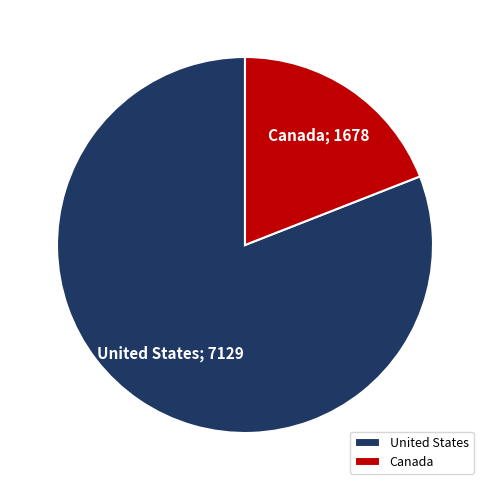

Do United States and Canada together represent more than half of the pie?

Yes